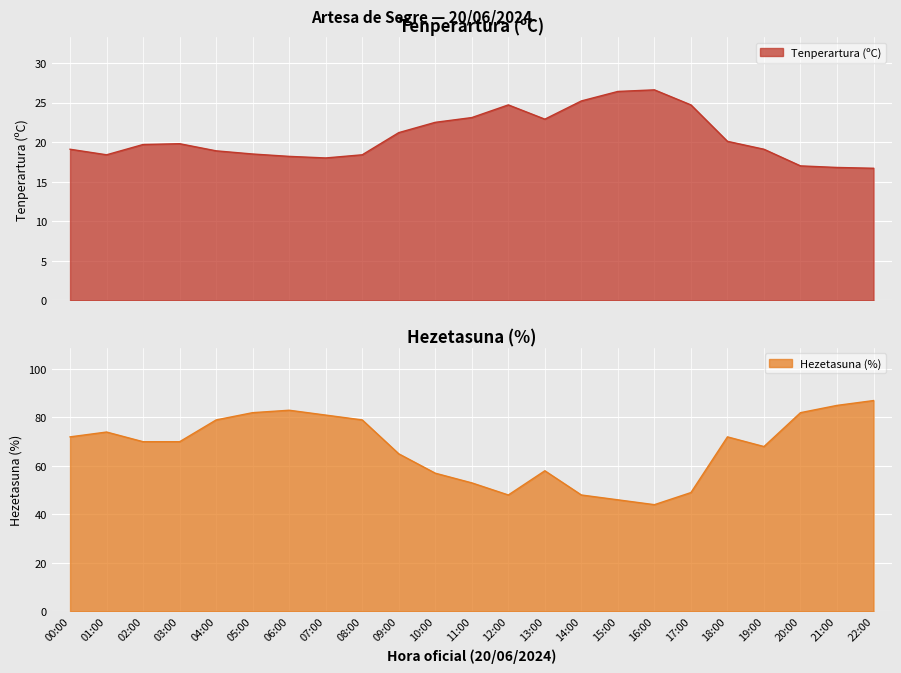

What is the difference between the Tenperartura (ºC) values at 10:00 and 17:00?

2.2